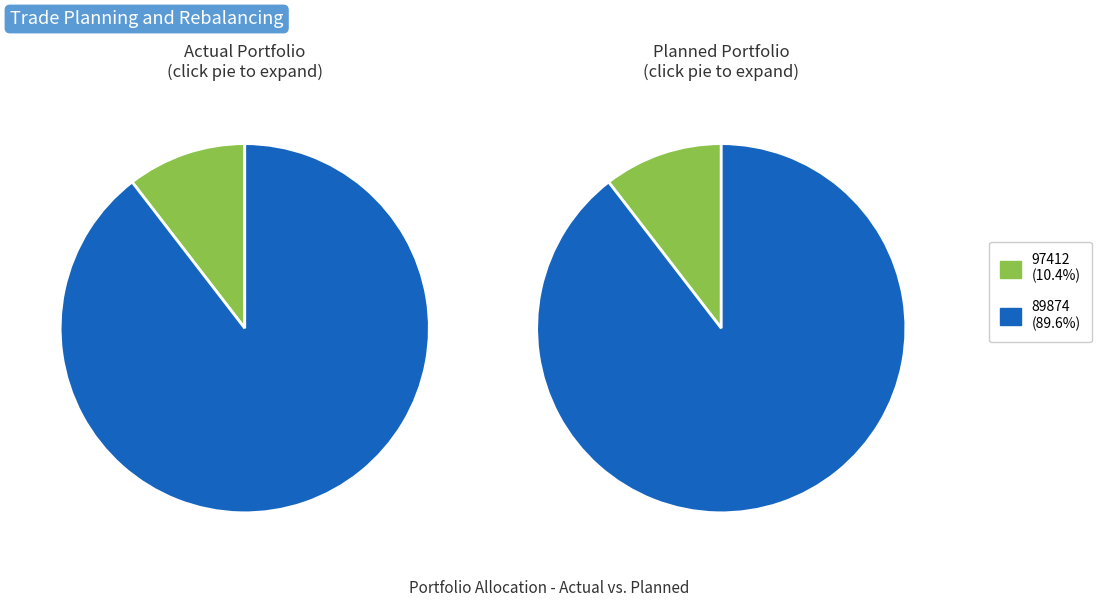

To the nearest percent, what percentage of the pie is 89874?

90%